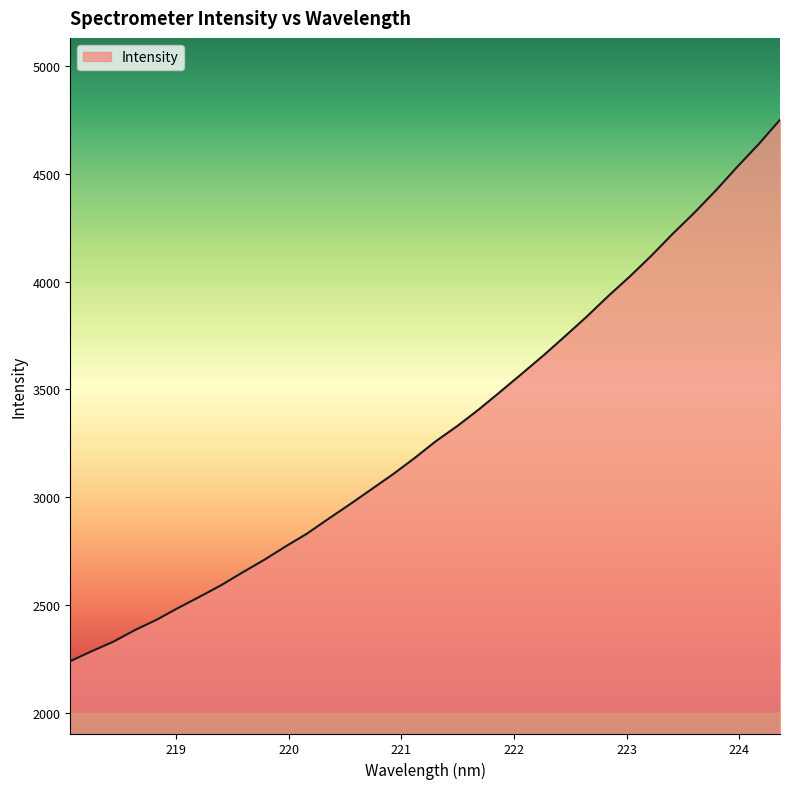

What is the smallest value displayed?

2238.4